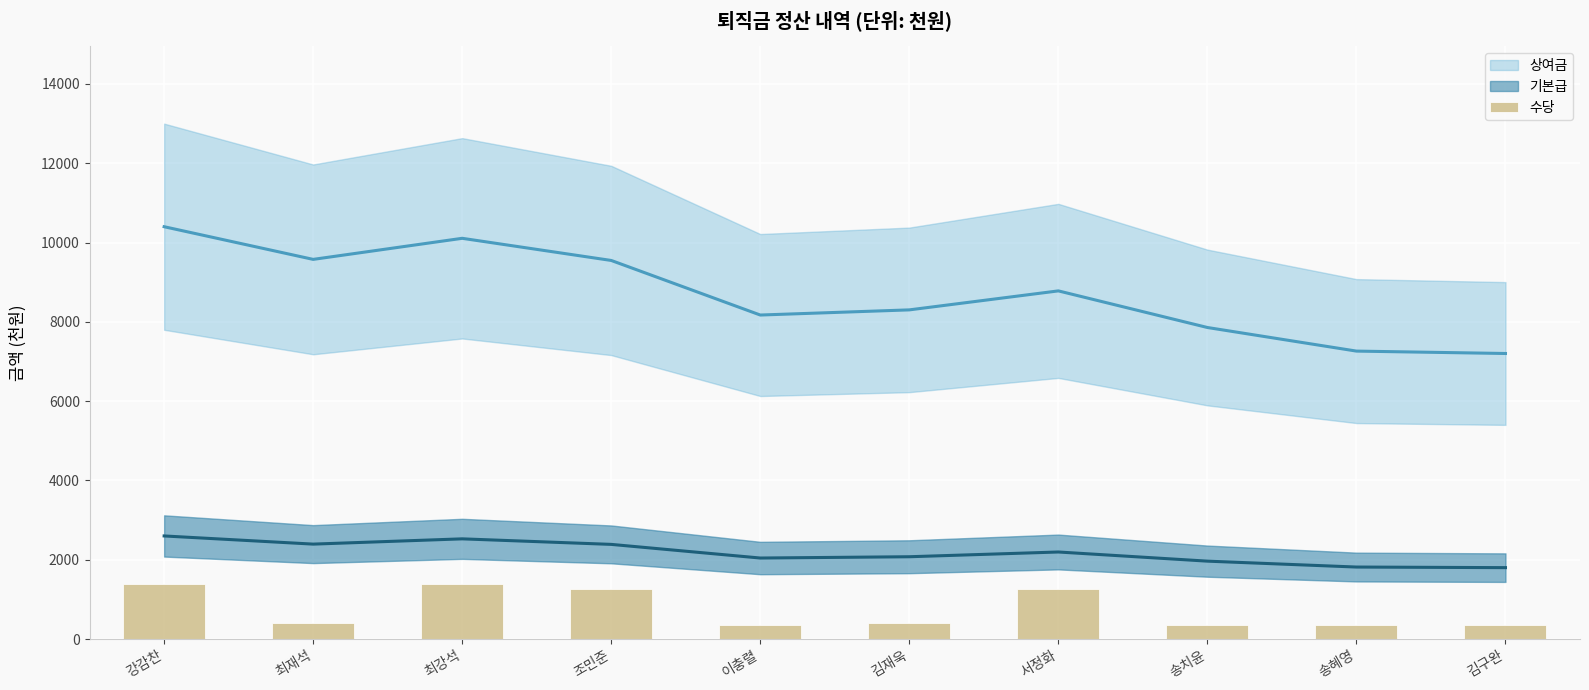

What is the label of the 7th bar from the right?

조민준